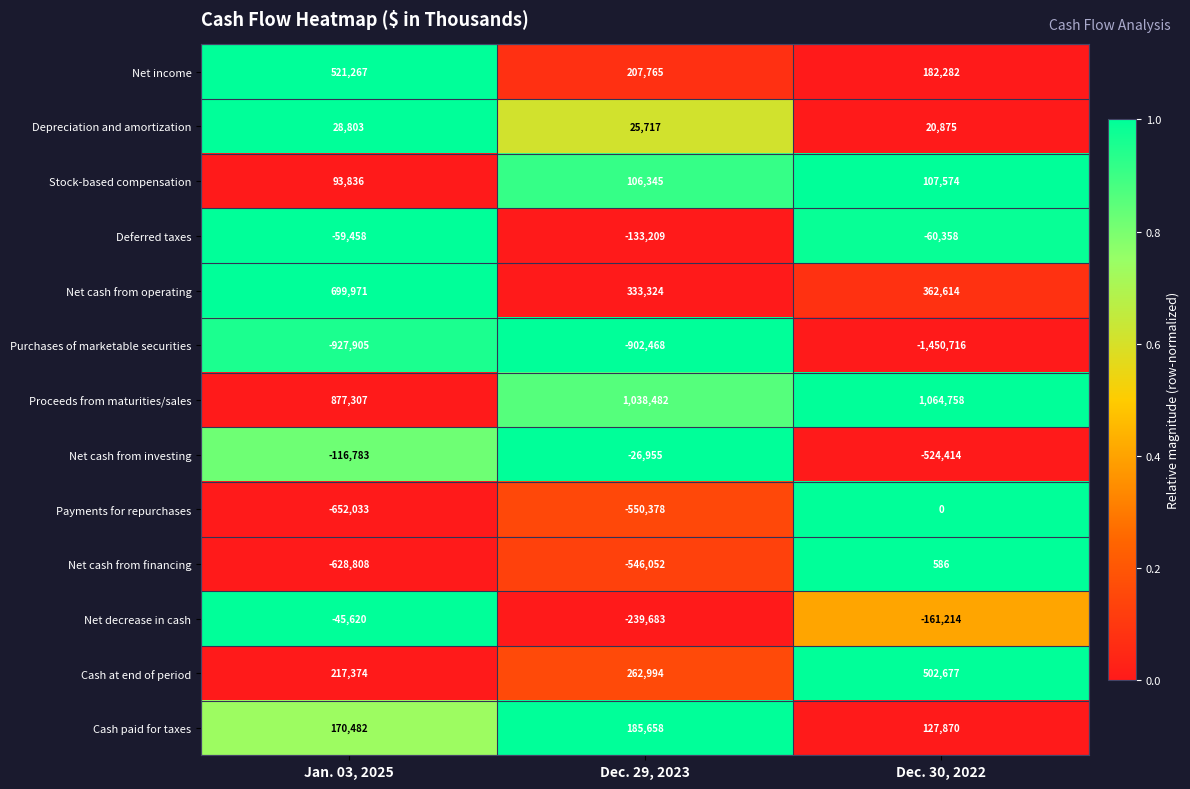

At which category does the chart reach its minimum across all series?

Dec. 30, 2022